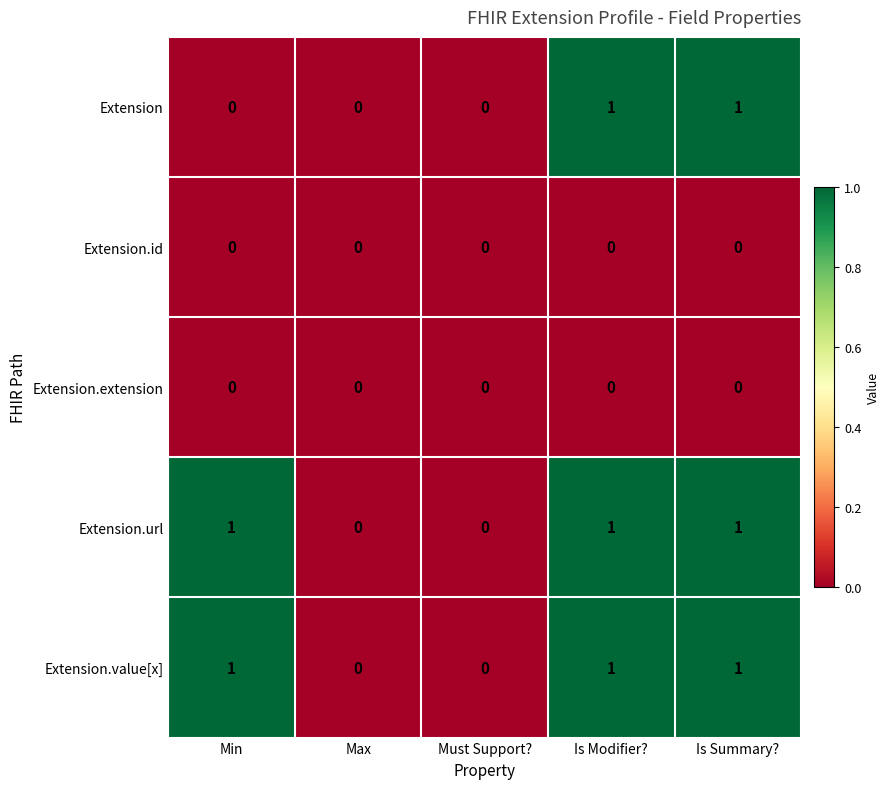

Reading left to right, extract all data points from this chart.

Extension: 0	0	0	1	1
Extension.id: 0	0	0	0	0
Extension.extension: 0	0	0	0	0
Extension.url: 1	0	0	1	1
Extension.value[x]: 1	0	0	1	1